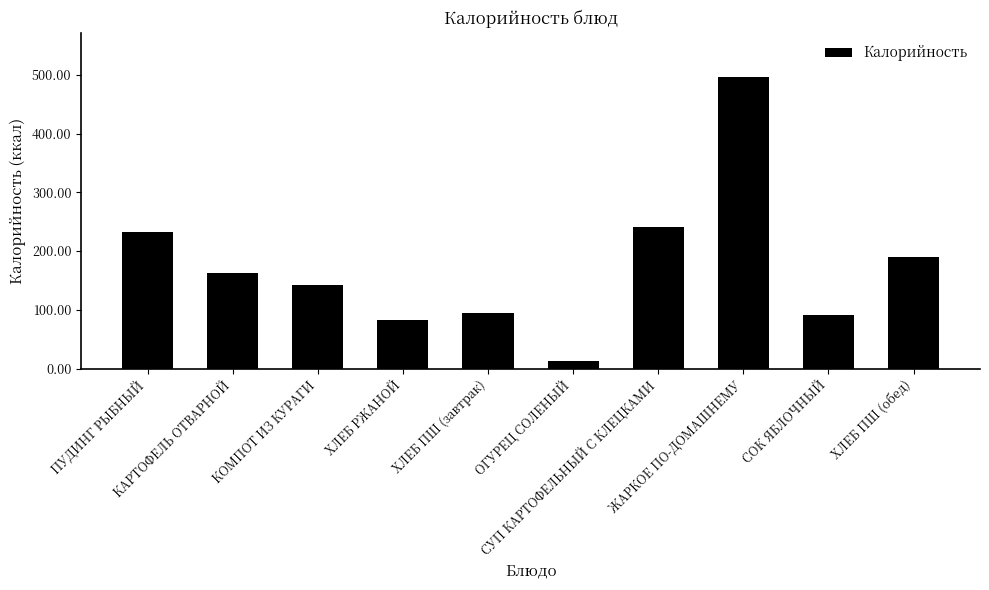

True or false: the data shows 241 at СУП КАРТОФЕЛЬНЫЙ С КЛЕЦКАМИ.

True